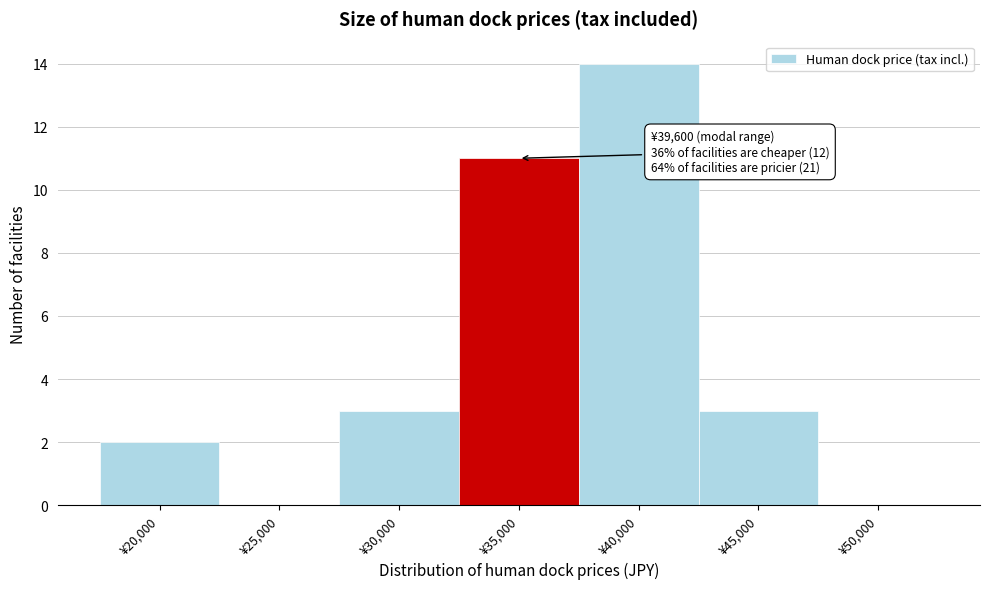

Reading left to right, transcribe all the data shown in this chart.

¥20,000=2	¥25,000=0	¥30,000=3	¥35,000=11	¥40,000=14	¥45,000=3	¥50,000=0